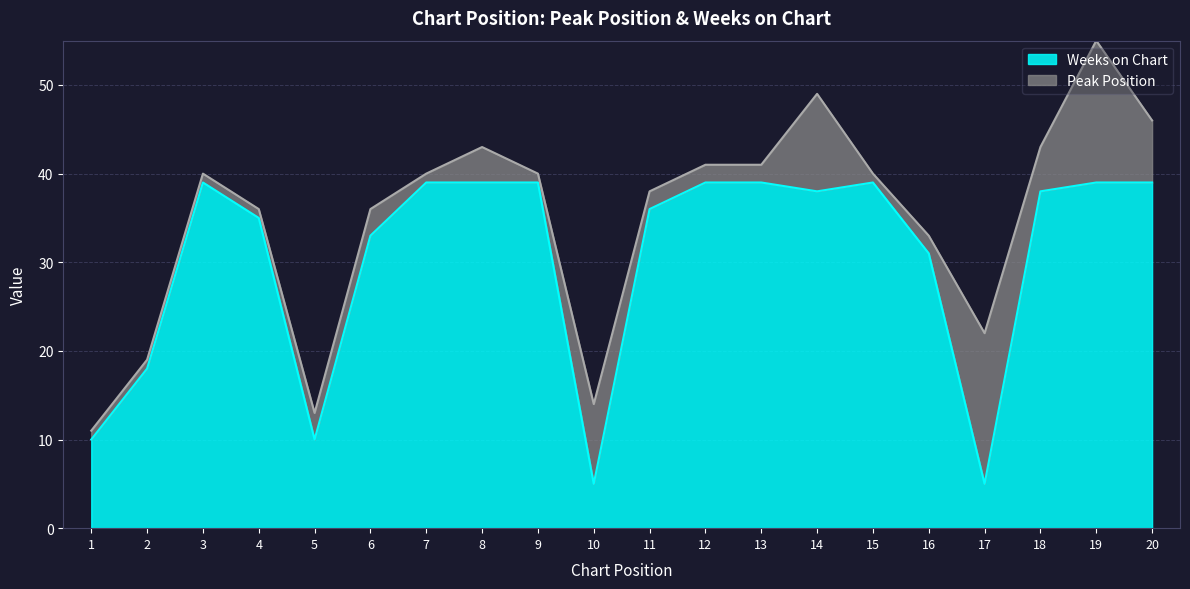

At which category does the data reach its first local peak?

3